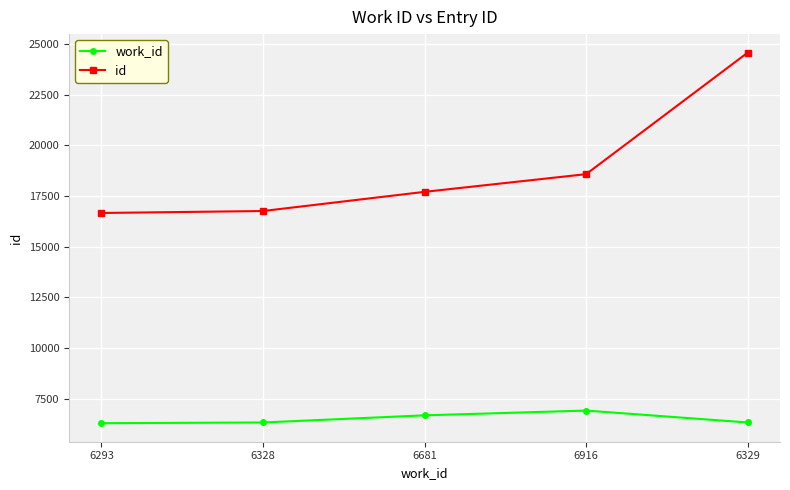

Which series has the largest total across all categories?

id